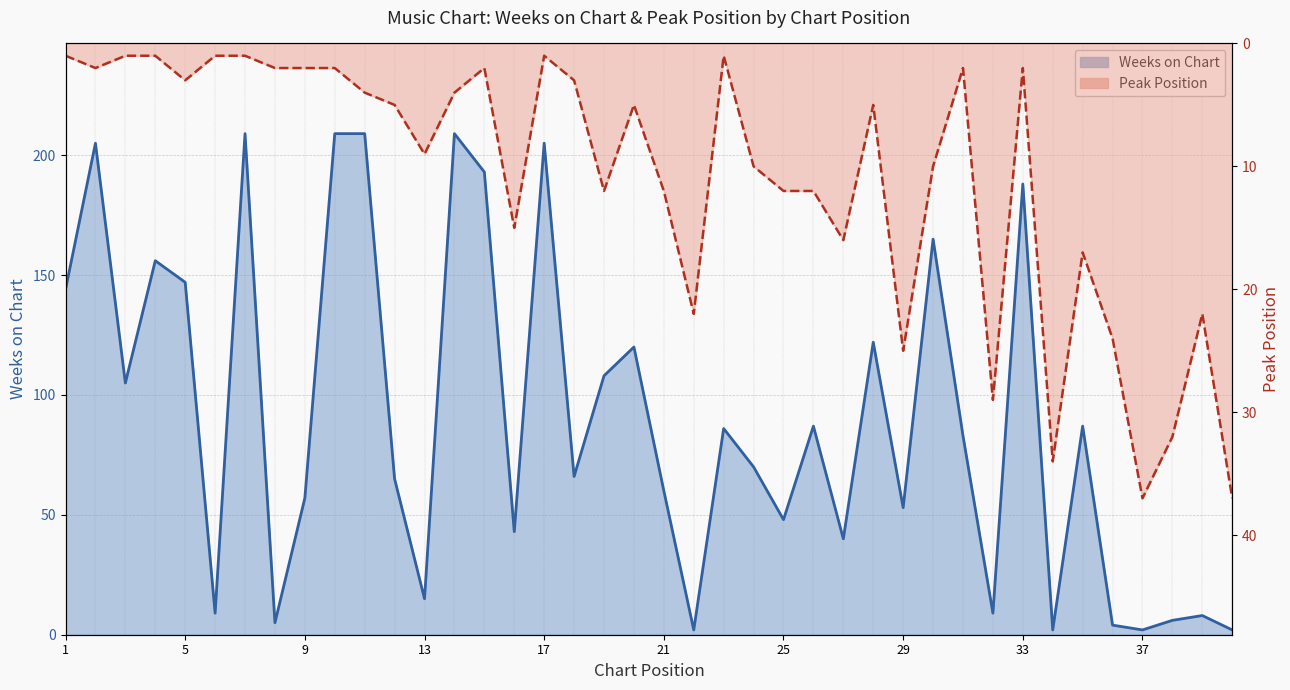

True or false: Peak Position has a value of 3 at 5.

True